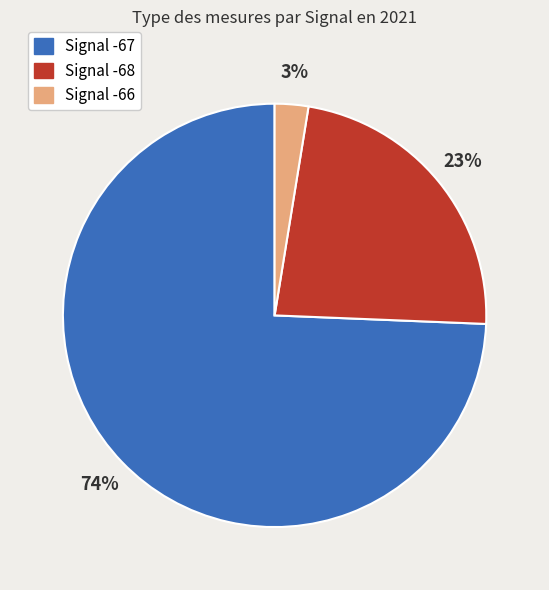

Between Signal -67 and Signal -66, which is larger?

Signal -67